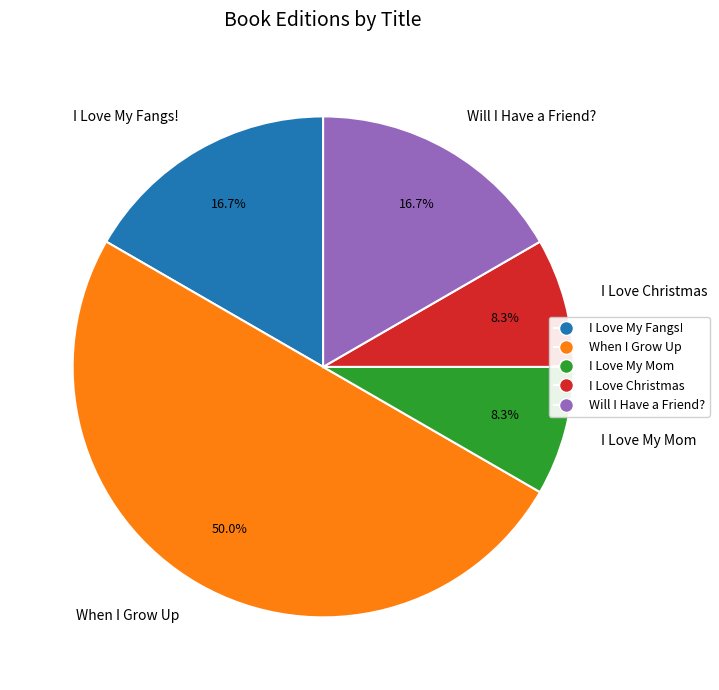

Is I Love My Mom the majority of the pie?

No